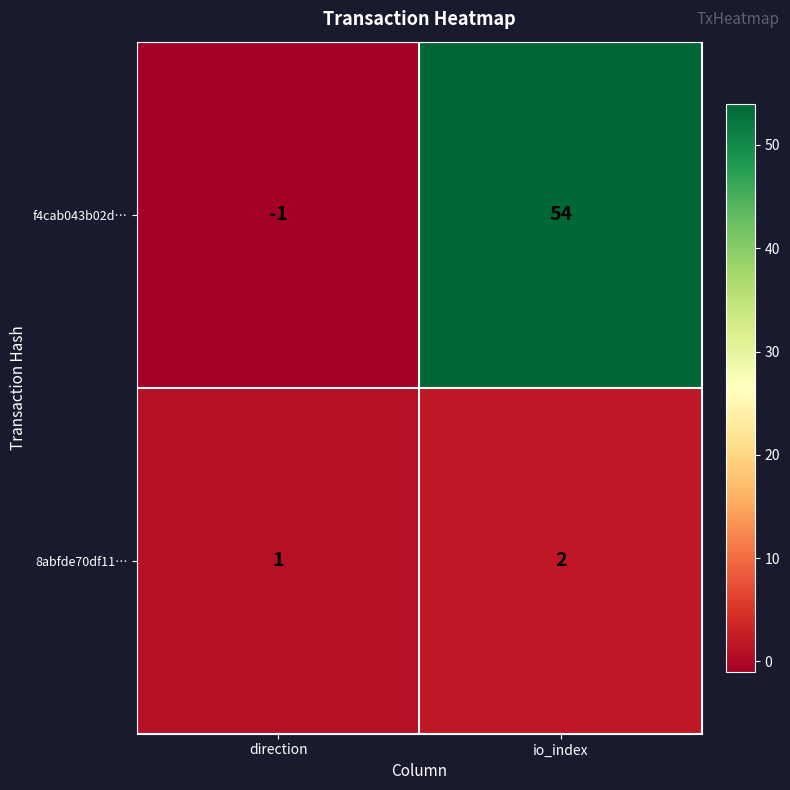

At which category does the chart reach its minimum across all series?

direction